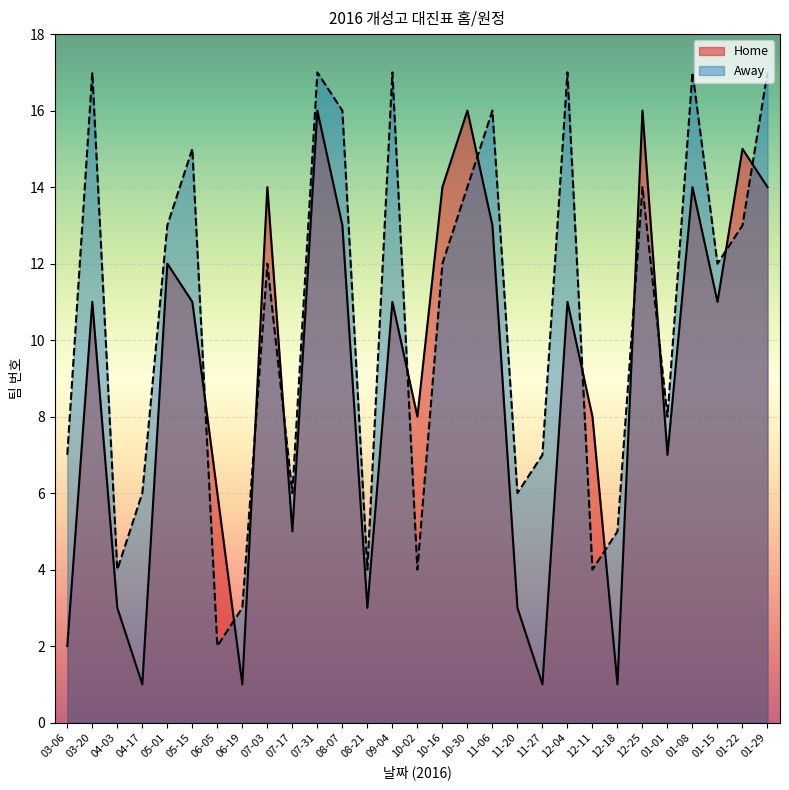

Where does the Home series first go above 11?

05-01